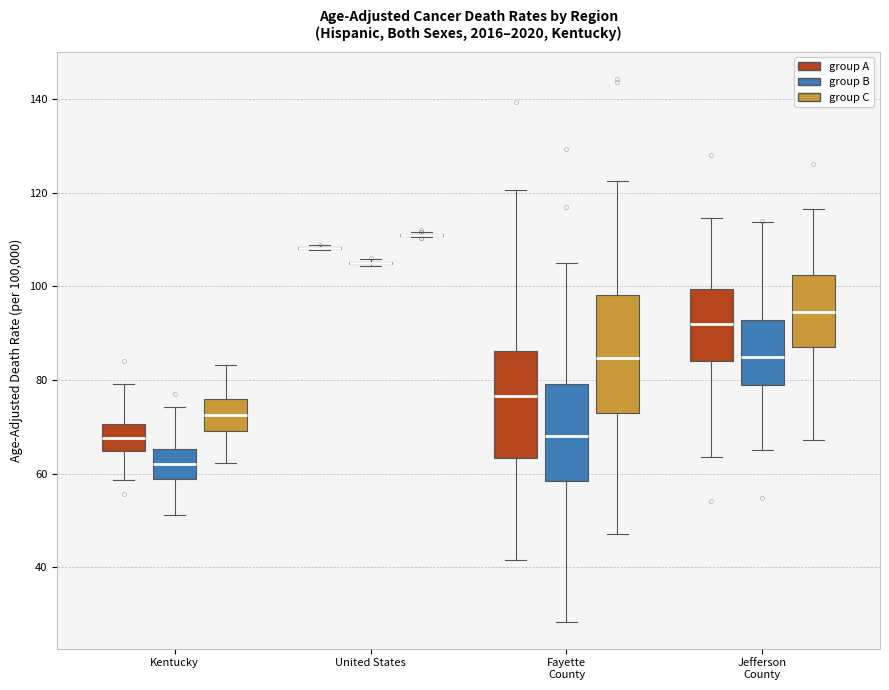

Reading left to right, read every box against the y-axis: the position of its median line, the range the box covers, and the ends of its whiskers. The values are not printed on the chart, so give them approximately, as read against the axis.

Kentucky (group A): median 68, box 64 to 70, whiskers 58 to 80
Kentucky (group B): median 62, box 58 to 66, whiskers 52 to 74
Kentucky (group C): median 72, box 70 to 76, whiskers 62 to 84
United States (group A): box collapsed to a line at 108, whiskers 108 to 108
United States (group B): box collapsed to a line at 104, whiskers 104 to 106
United States (group C): box collapsed to a line at 112, whiskers 110 to 112
Fayette County (group A): median 76, box 64 to 86, whiskers 42 to 120
Fayette County (group B): median 68, box 58 to 80, whiskers 28 to 104
Fayette County (group C): median 84, box 72 to 98, whiskers 48 to 122
Jefferson County (group A): median 92, box 84 to 100, whiskers 64 to 114
Jefferson County (group B): median 84, box 78 to 92, whiskers 66 to 114
Jefferson County (group C): median 94, box 88 to 102, whiskers 68 to 116